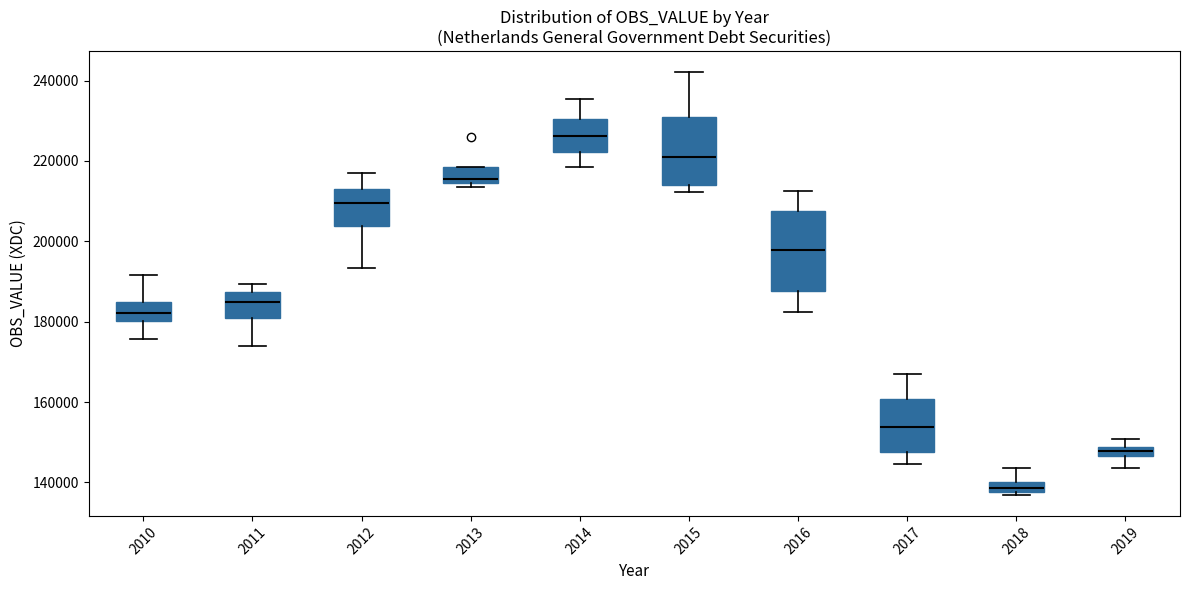

Where does the upper whisker of the box at x = 2017 end on the y-axis? The values are not printed on the chart, so give them approximately, as read against the axis.

166000